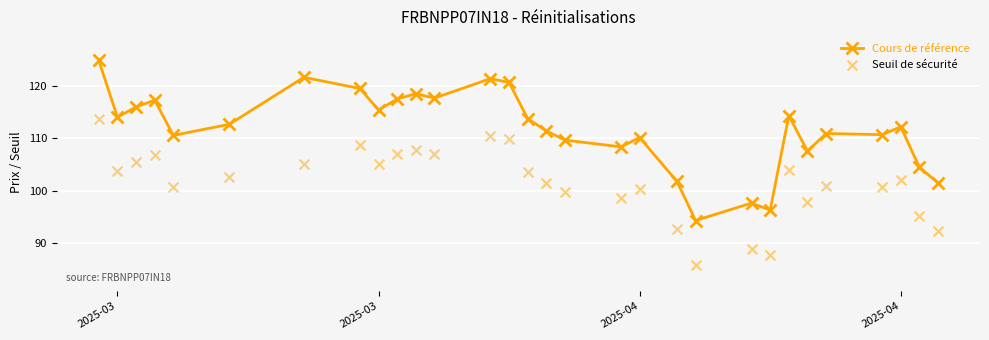

Which series reaches the minimum Y coordinate?

Seuil de sécurité